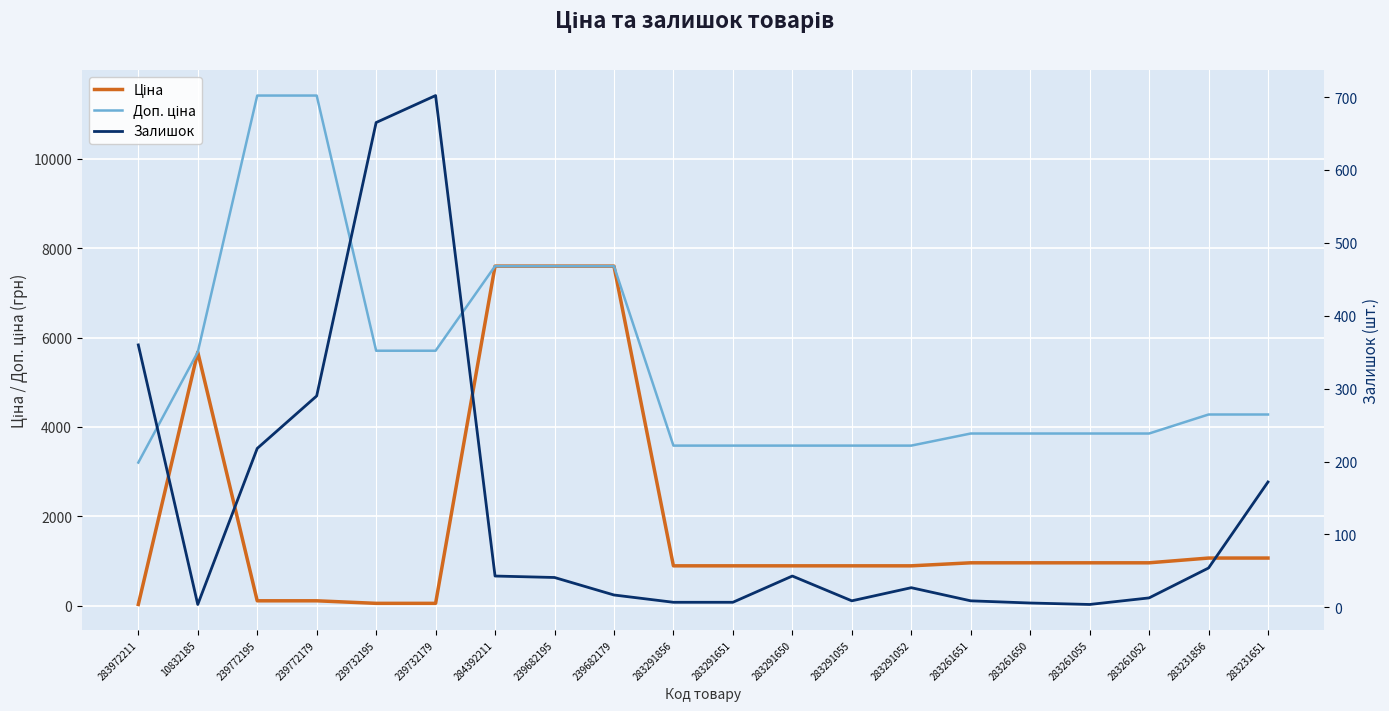

How many data points in Залишок are less than 41?

10